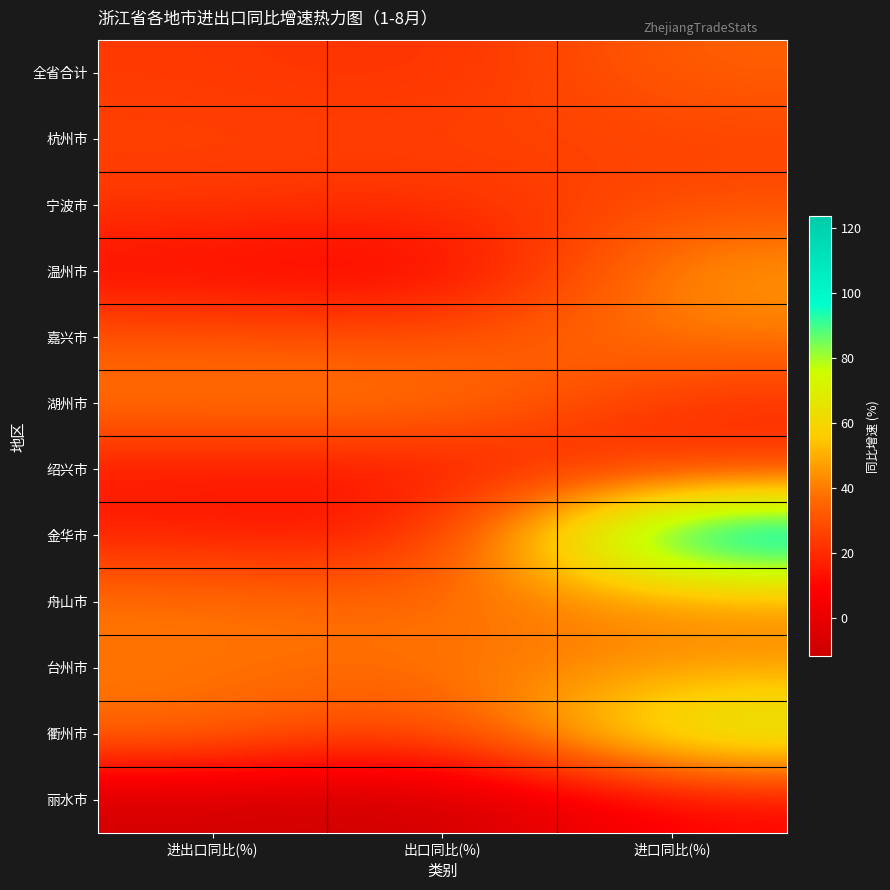

Rank the series by their maximum value, from lowest to highest.

丽水市, 绍兴市, 杭州市, 宁波市, 全省合计, 嘉兴市, 舟山市, 湖州市, 台州市, 温州市, 衢州市, 金华市